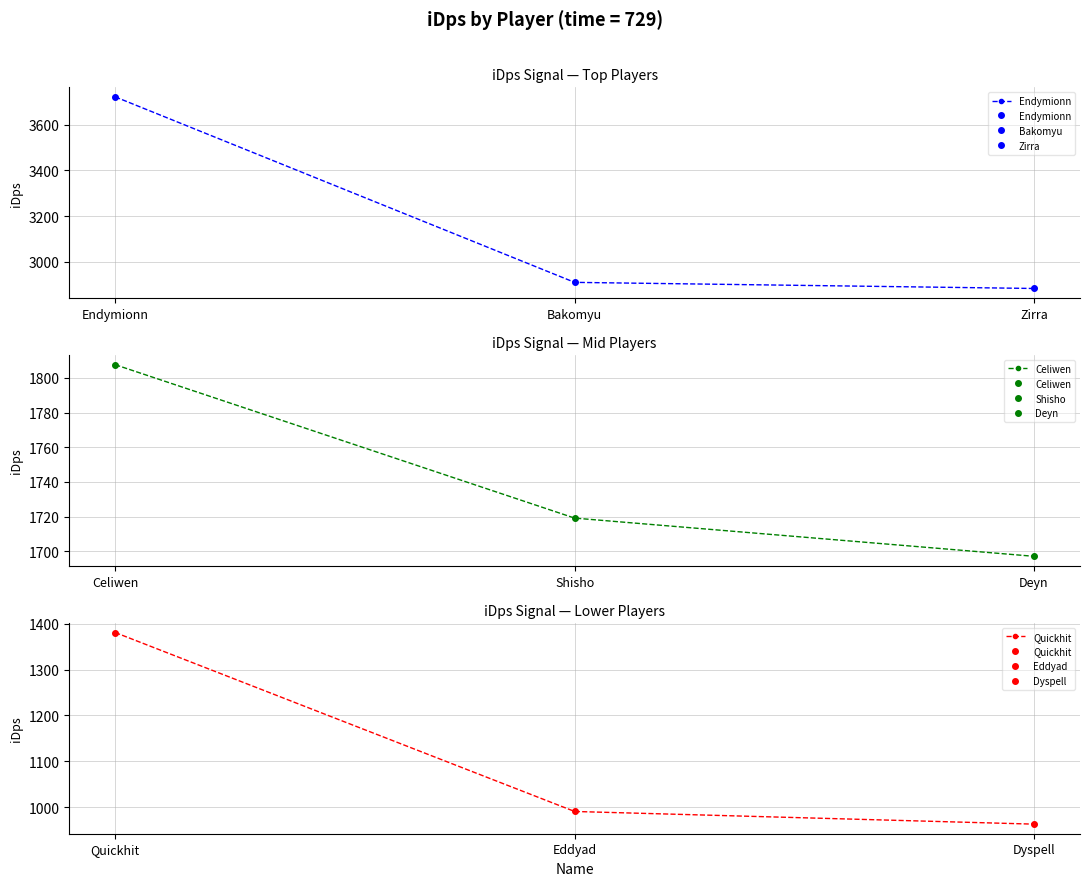

What is the minimum value shown in the chart?

962.9